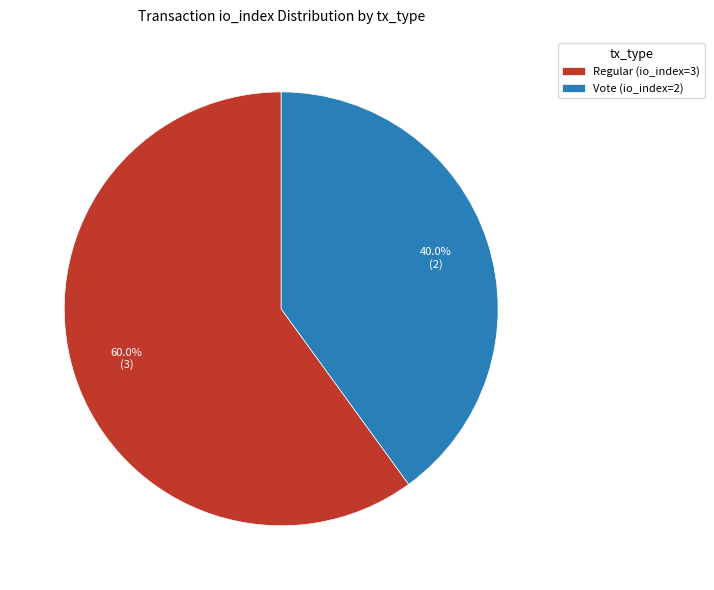

How many segments does this pie chart have?

2